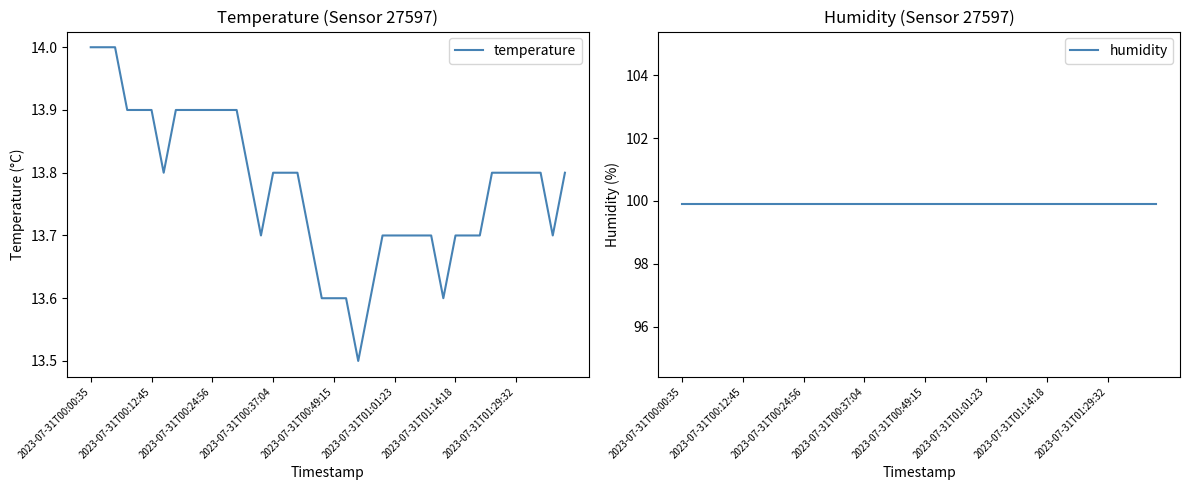

At how many categories does at least one series exceed 57?

40